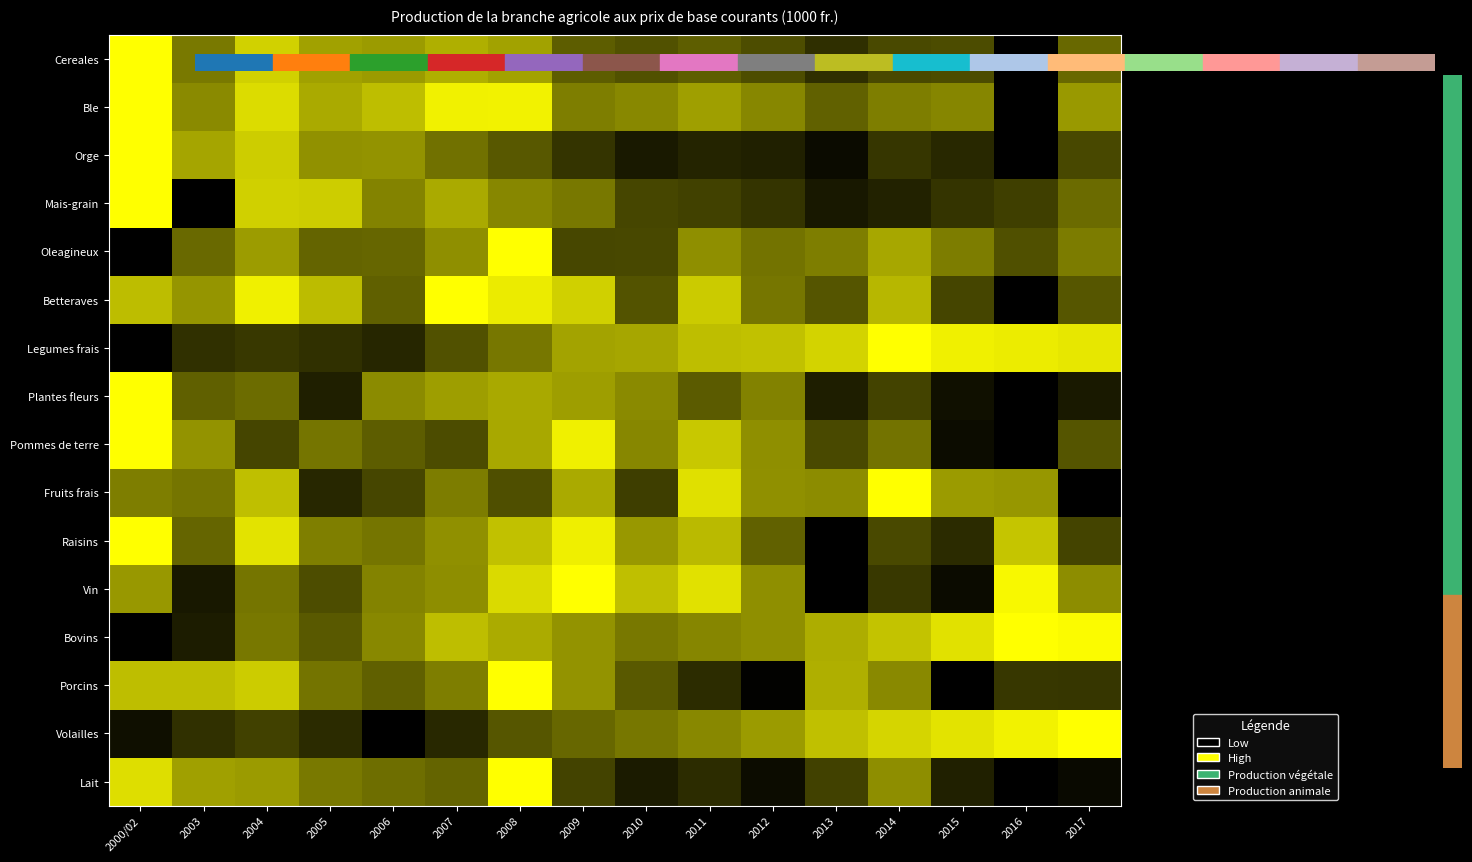

Reading left to right, list all the values displayed in this chart.

Cereales: 2000/02=1.0	2003=0.5	2004=0.8	2005=0.6	2006=0.6	2007=0.7	2008=0.6	2009=0.4	2010=0.3	2011=0.4	2012=0.3	2013=0.2	2014=0.3	2015=0.3	2016=0.0	2017=0.4
Ble: 2000/02=1.0	2003=0.5	2004=0.9	2005=0.7	2006=0.7	2007=0.9	2008=0.9	2009=0.5	2010=0.5	2011=0.6	2012=0.5	2013=0.4	2014=0.5	2015=0.5	2016=0.0	2017=0.6
Orge: 2000/02=1.0	2003=0.6	2004=0.8	2005=0.6	2006=0.6	2007=0.4	2008=0.3	2009=0.2	2010=0.1	2011=0.1	2012=0.1	2013=0.0	2014=0.2	2015=0.2	2016=0.0	2017=0.3
Mais-grain: 2000/02=1.0	2003=0.0	2004=0.8	2005=0.8	2006=0.5	2007=0.7	2008=0.5	2009=0.5	2010=0.3	2011=0.3	2012=0.2	2013=0.1	2014=0.1	2015=0.2	2016=0.2	2017=0.4
Oleagineux: 2000/02=0.0	2003=0.4	2004=0.6	2005=0.4	2006=0.4	2007=0.6	2008=1.0	2009=0.3	2010=0.3	2011=0.6	2012=0.5	2013=0.5	2014=0.7	2015=0.5	2016=0.3	2017=0.5
Betteraves: 2000/02=0.7	2003=0.6	2004=0.9	2005=0.7	2006=0.4	2007=1.0	2008=0.9	2009=0.8	2010=0.3	2011=0.8	2012=0.5	2013=0.3	2014=0.7	2015=0.3	2016=0.0	2017=0.3
Legumes frais: 2000/02=0.0	2003=0.2	2004=0.2	2005=0.2	2006=0.1	2007=0.3	2008=0.5	2009=0.6	2010=0.7	2011=0.7	2012=0.8	2013=0.8	2014=1.0	2015=0.9	2016=0.9	2017=0.9
Plantes fleurs: 2000/02=1.0	2003=0.4	2004=0.4	2005=0.1	2006=0.5	2007=0.6	2008=0.7	2009=0.6	2010=0.5	2011=0.4	2012=0.5	2013=0.1	2014=0.3	2015=0.1	2016=0.0	2017=0.1
Pommes de terre: 2000/02=1.0	2003=0.6	2004=0.3	2005=0.5	2006=0.4	2007=0.3	2008=0.7	2009=0.9	2010=0.5	2011=0.8	2012=0.6	2013=0.3	2014=0.4	2015=0.1	2016=0.0	2017=0.3
Fruits frais: 2000/02=0.5	2003=0.5	2004=0.7	2005=0.2	2006=0.3	2007=0.5	2008=0.3	2009=0.7	2010=0.2	2011=0.9	2012=0.6	2013=0.5	2014=1.0	2015=0.6	2016=0.6	2017=0.0
Raisins: 2000/02=1.0	2003=0.4	2004=0.9	2005=0.5	2006=0.5	2007=0.6	2008=0.8	2009=0.9	2010=0.6	2011=0.7	2012=0.4	2013=0.0	2014=0.3	2015=0.2	2016=0.8	2017=0.3
Vin: 2000/02=0.6	2003=0.1	2004=0.5	2005=0.3	2006=0.5	2007=0.6	2008=0.9	2009=1.0	2010=0.7	2011=0.9	2012=0.6	2013=0.0	2014=0.2	2015=0.0	2016=1.0	2017=0.6
Bovins: 2000/02=0.0	2003=0.1	2004=0.5	2005=0.4	2006=0.5	2007=0.7	2008=0.7	2009=0.6	2010=0.5	2011=0.5	2012=0.6	2013=0.7	2014=0.8	2015=0.9	2016=1.0	2017=1.0
Porcins: 2000/02=0.7	2003=0.7	2004=0.8	2005=0.5	2006=0.4	2007=0.5	2008=1.0	2009=0.6	2010=0.3	2011=0.2	2012=0.0	2013=0.7	2014=0.5	2015=0.0	2016=0.2	2017=0.2
Volailles: 2000/02=0.1	2003=0.2	2004=0.3	2005=0.2	2006=0.0	2007=0.2	2008=0.3	2009=0.4	2010=0.5	2011=0.5	2012=0.6	2013=0.8	2014=0.8	2015=0.9	2016=0.9	2017=1.0
Lait: 2000/02=0.9	2003=0.6	2004=0.6	2005=0.5	2006=0.4	2007=0.4	2008=1.0	2009=0.3	2010=0.1	2011=0.2	2012=0.1	2013=0.3	2014=0.6	2015=0.1	2016=0.0	2017=0.0